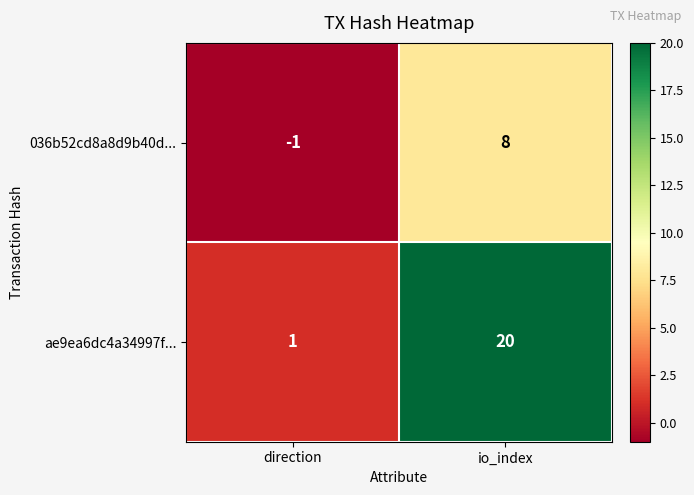

At how many categories does at least one series exceed 2?

1